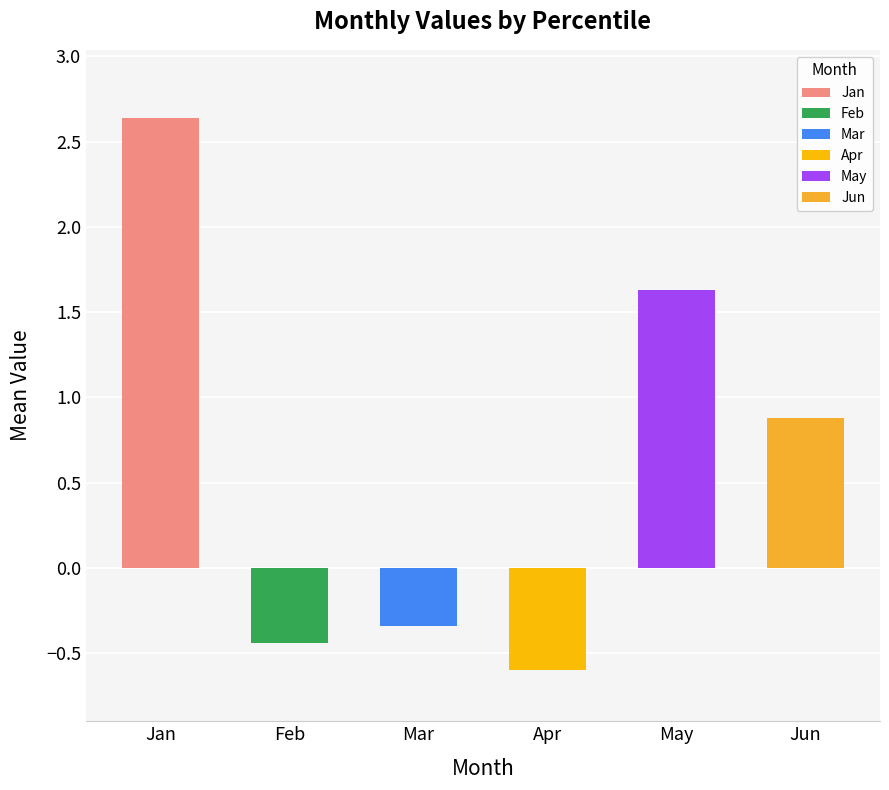

Are the bars grouped side by side (vs. stacked)?

No